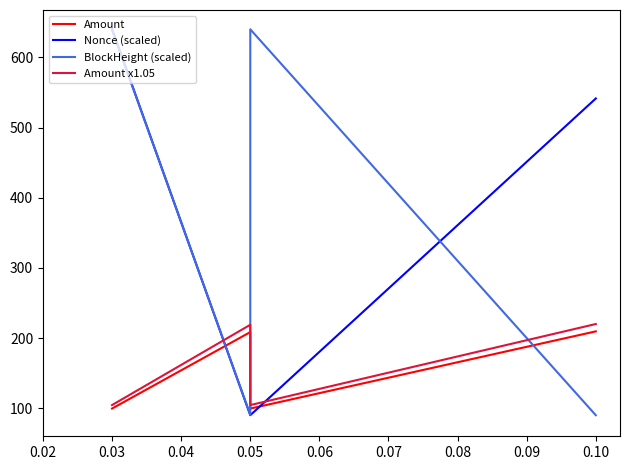

How many data points in Amount x1.05 are less than 218?

2